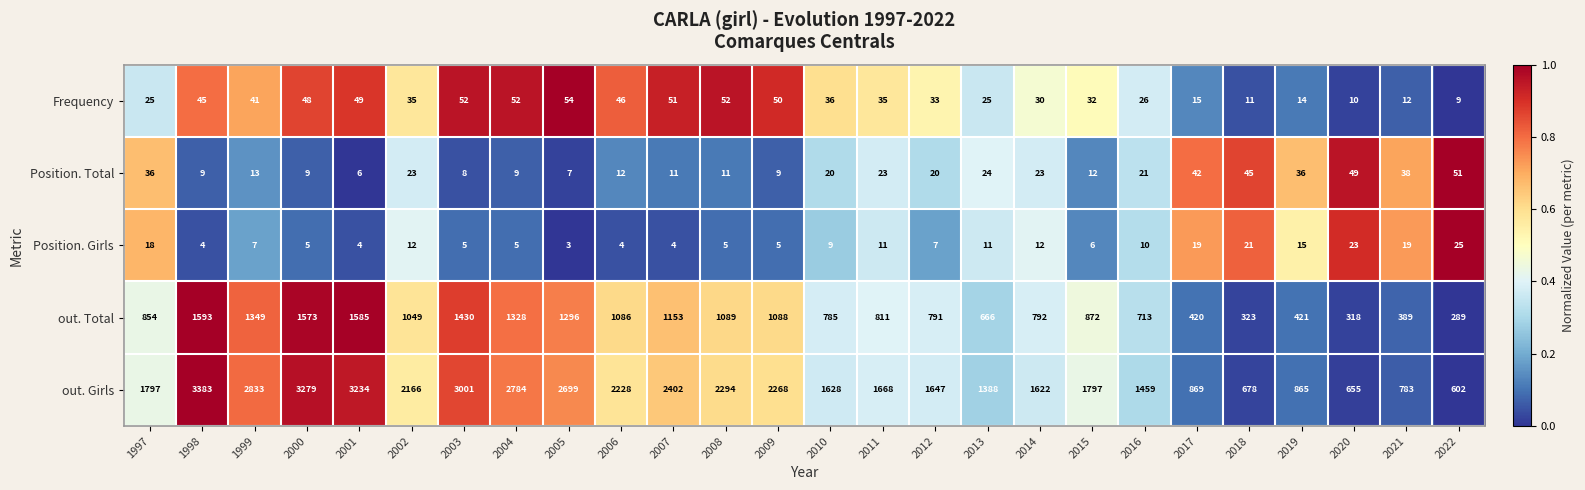

Rank the series by their maximum value, from lowest to highest.

Position. Girls, Position. Total, Frequency, out. Total, out. Girls